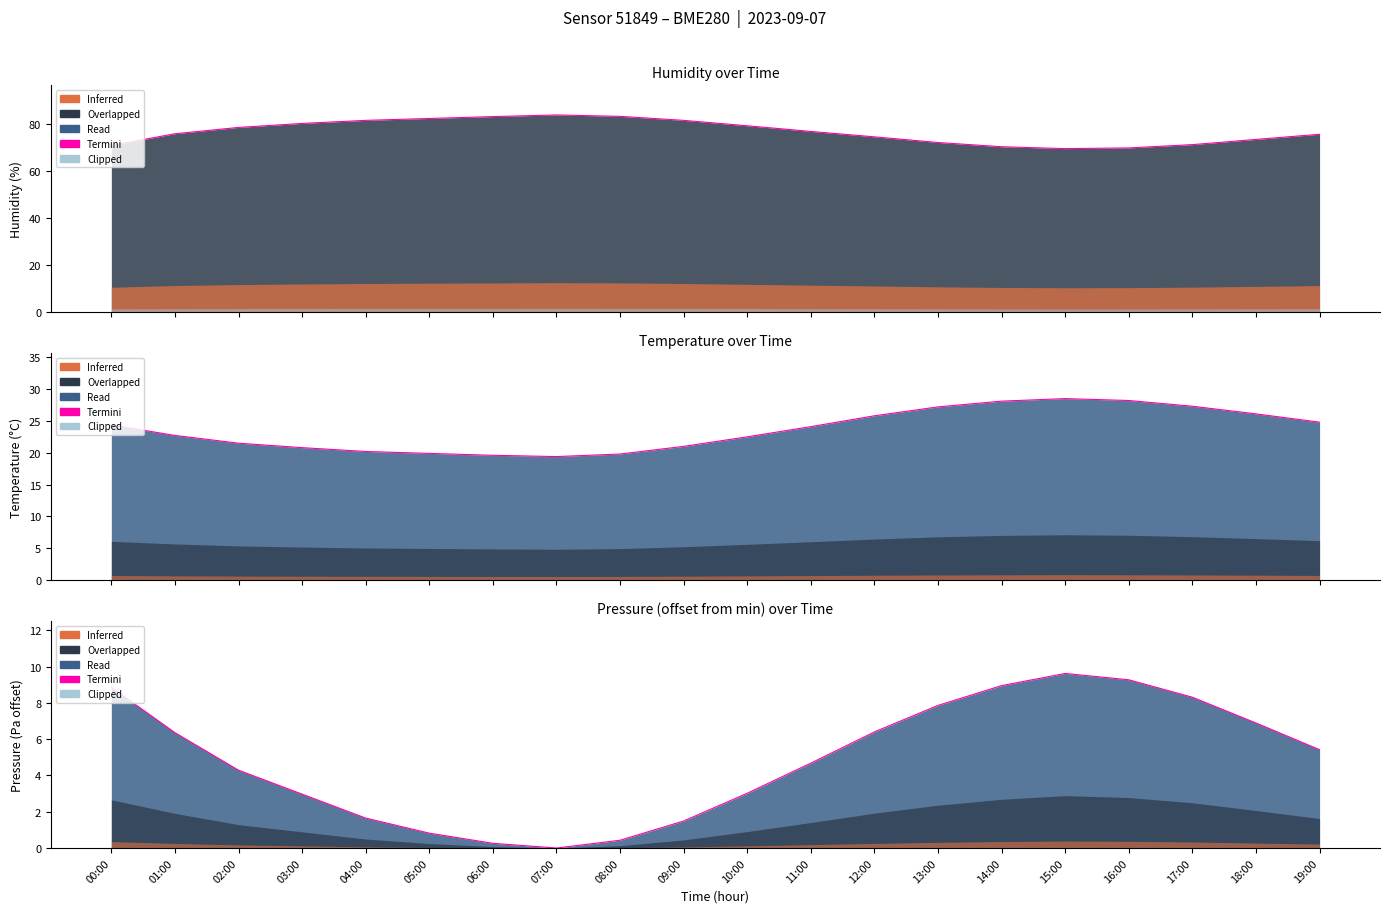

Rank the categories by value from lowest to highest.

07:00, 06:00, 08:00, 05:00, 09:00, 04:00, 03:00, 10:00, 02:00, 11:00, 19:00, 01:00, 12:00, 18:00, 13:00, 17:00, 00:00, 14:00, 16:00, 15:00